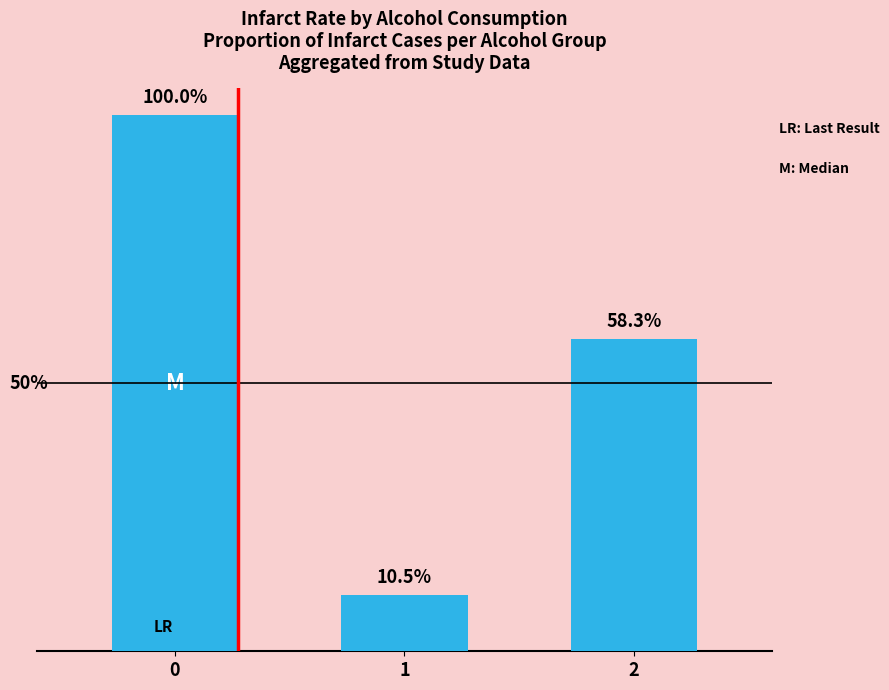

Rank the categories by value from lowest to highest.

1, 2, 0